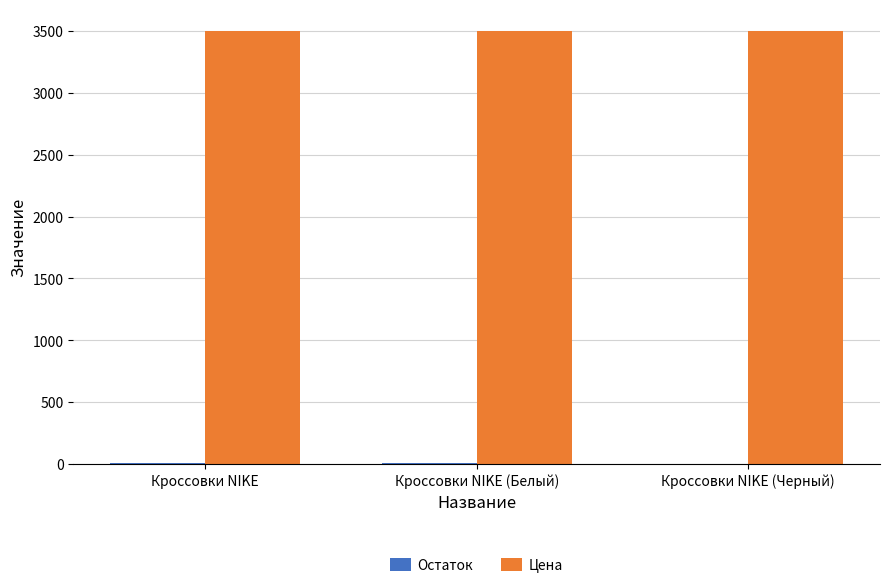

What is the maximum value shown in the chart?

3500